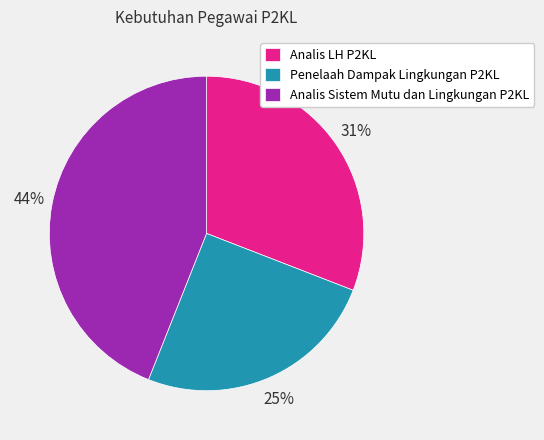

What percentage is the Analis LH P2KL slice, to the nearest percent?

31%